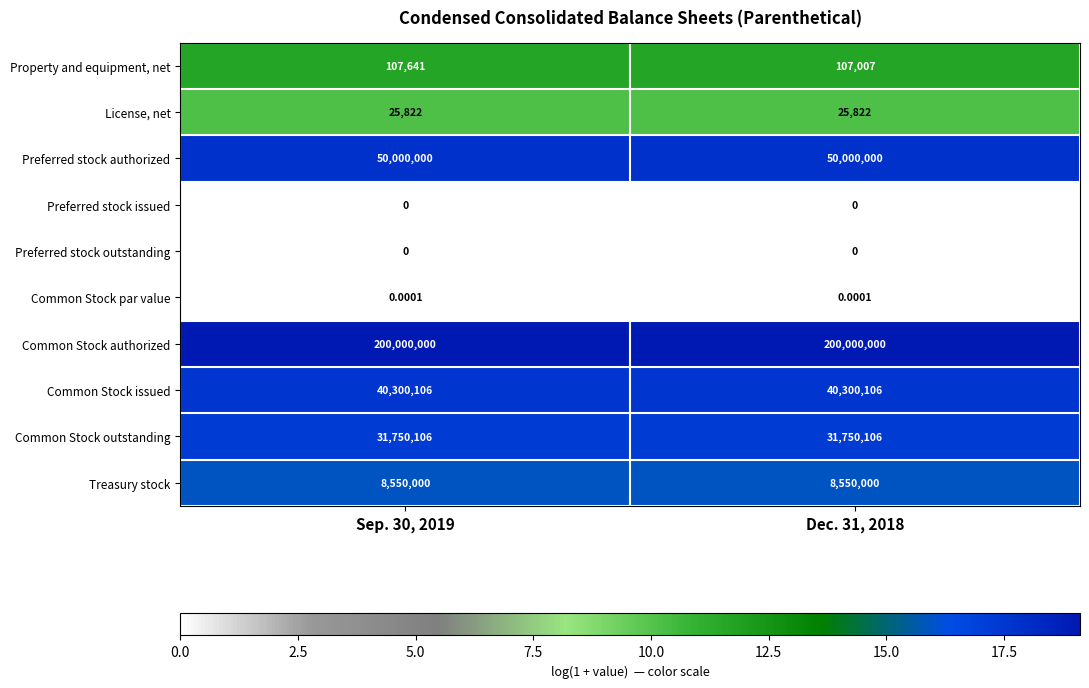

Which series has the largest total across all categories?

Common Stock authorized